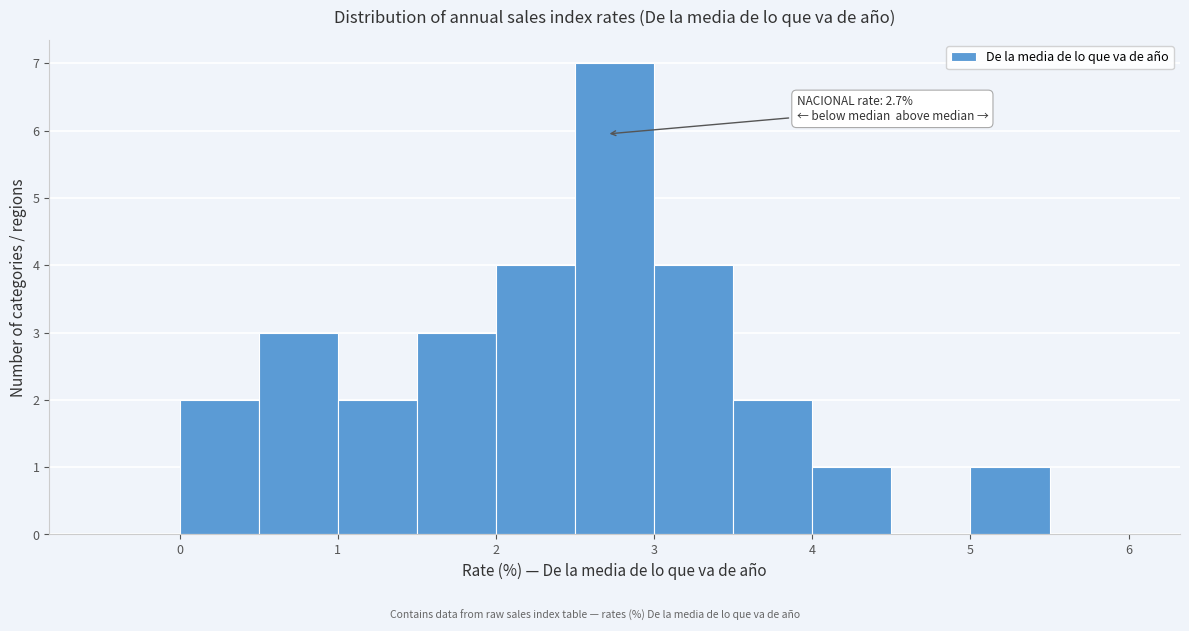

Which range on the x-axis has the tallest bar?

2.5 to 3.0